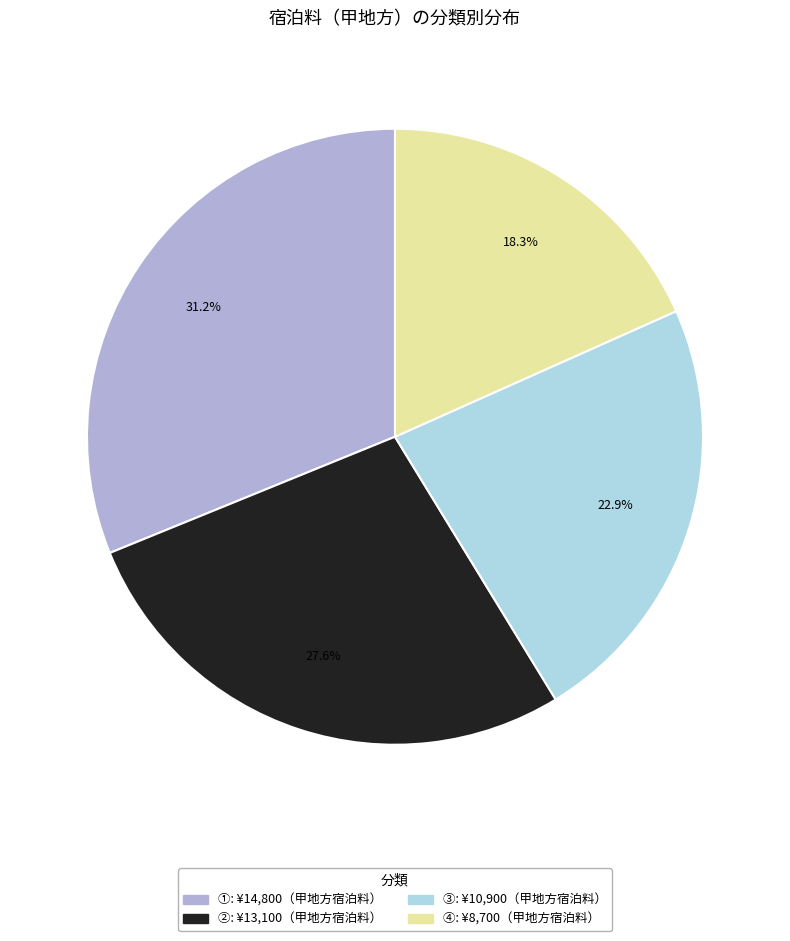

Which category has the smallest portion of the pie?

④